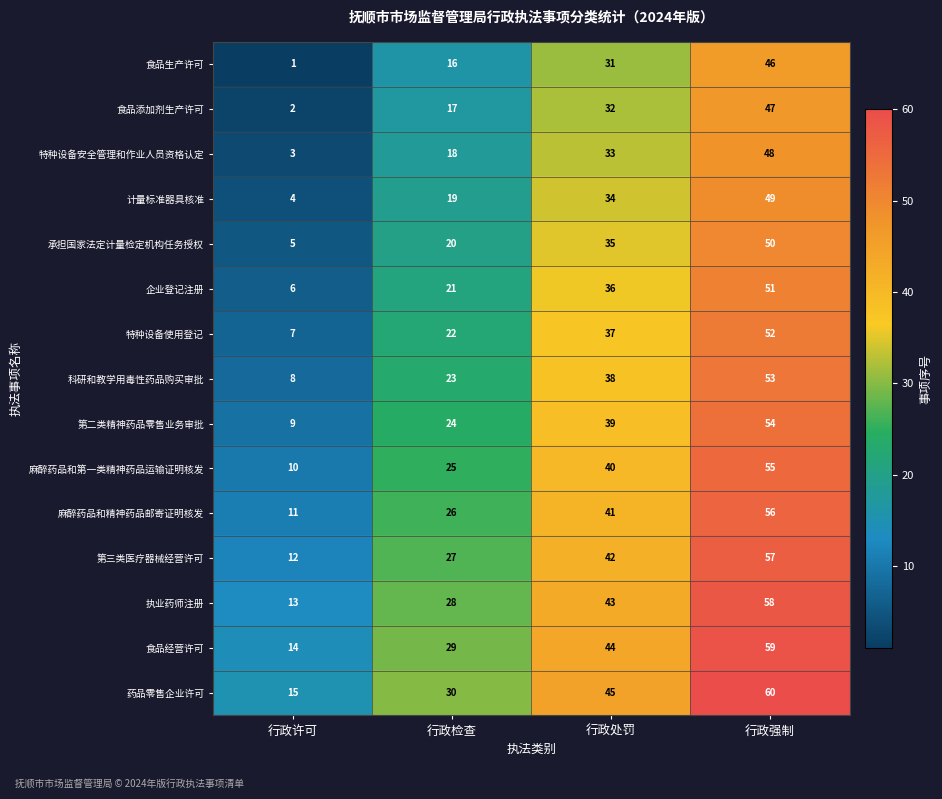

The 特种设备使用登记 series shows 54 at 行政处罚. True or false?

False